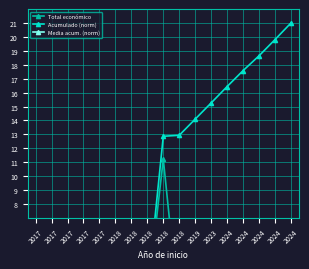

Rank the series at 2018 from highest to lowest value.

Acumulado (norm), Total económico, Media acum. (norm)